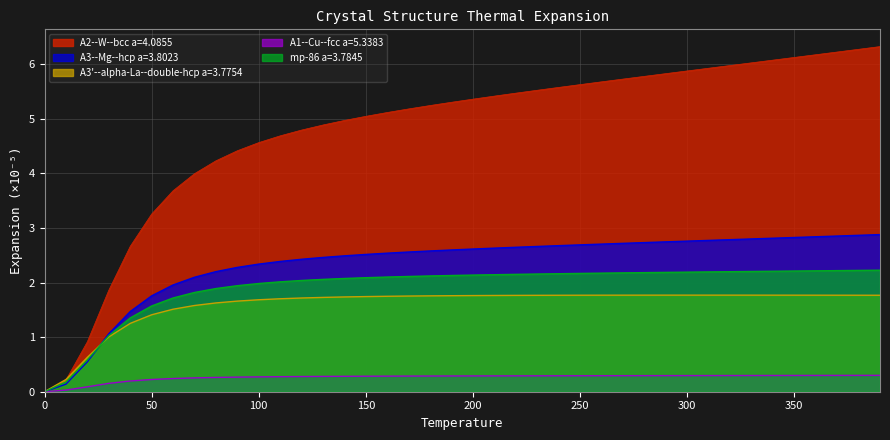

What is the difference between the maximum and minimum values in the A3--Mg--hcp a=3.8023 series?

2.9